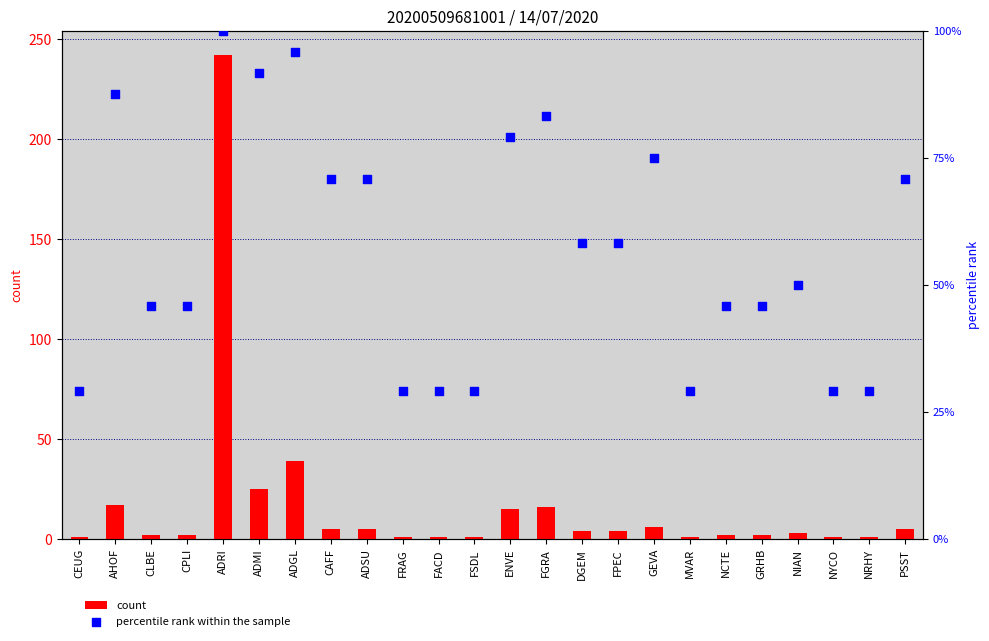

Which series reaches the maximum Y coordinate?

count